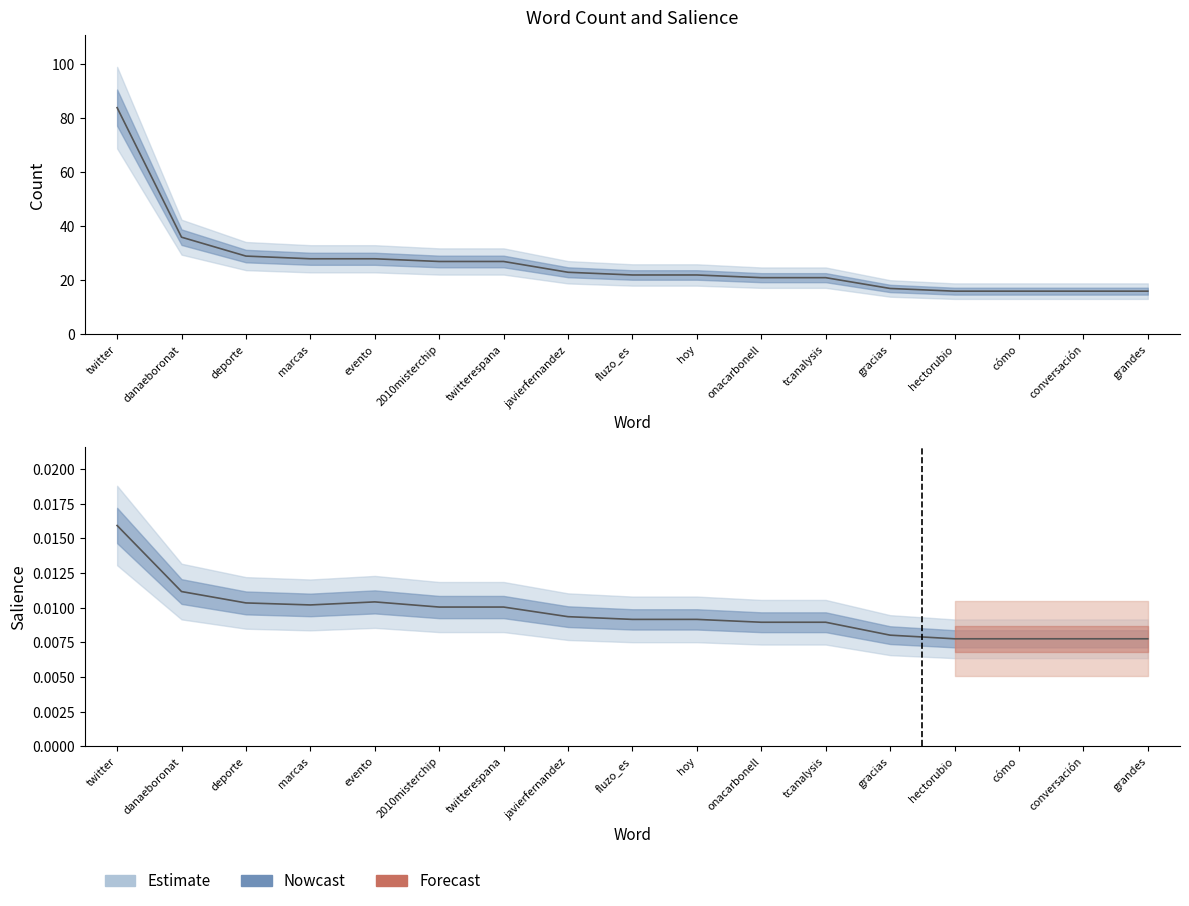

How many interior local valleys does the Salience series have?

1